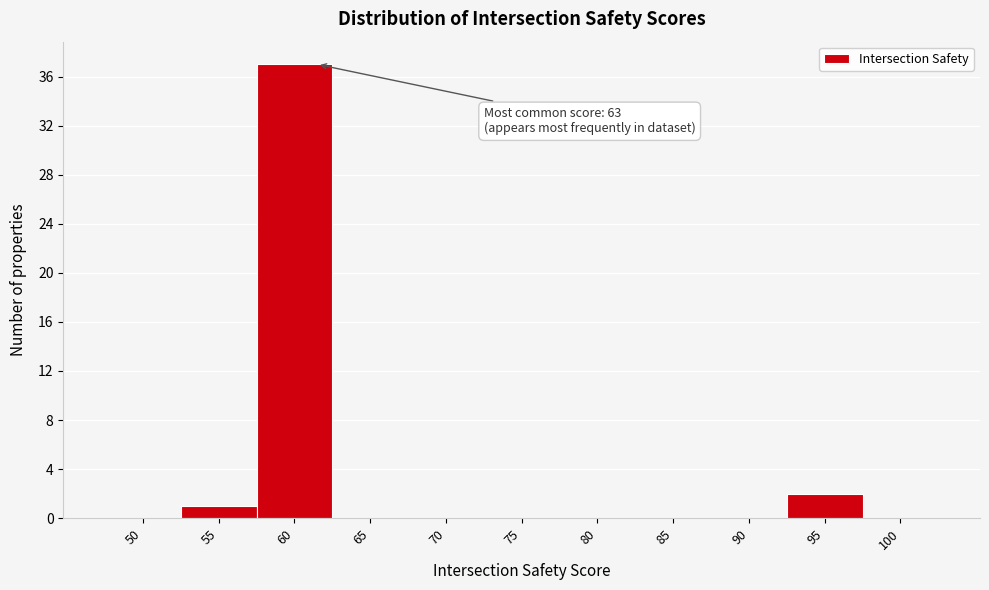

Reading left to right, what are all the values shown in this chart?

50=0	55=1	60=37	65=0	70=0	75=0	80=0	85=0	90=0	95=2	100=0